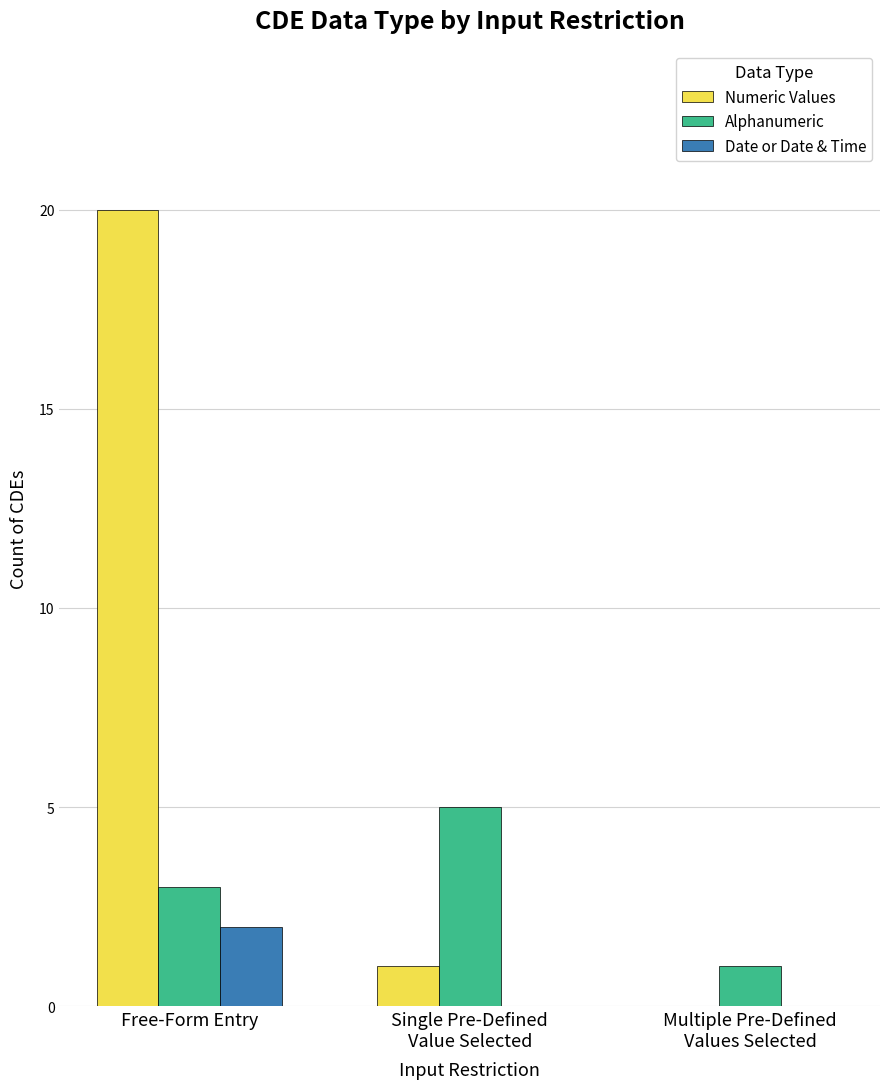

What is the maximum value shown in the chart?

20